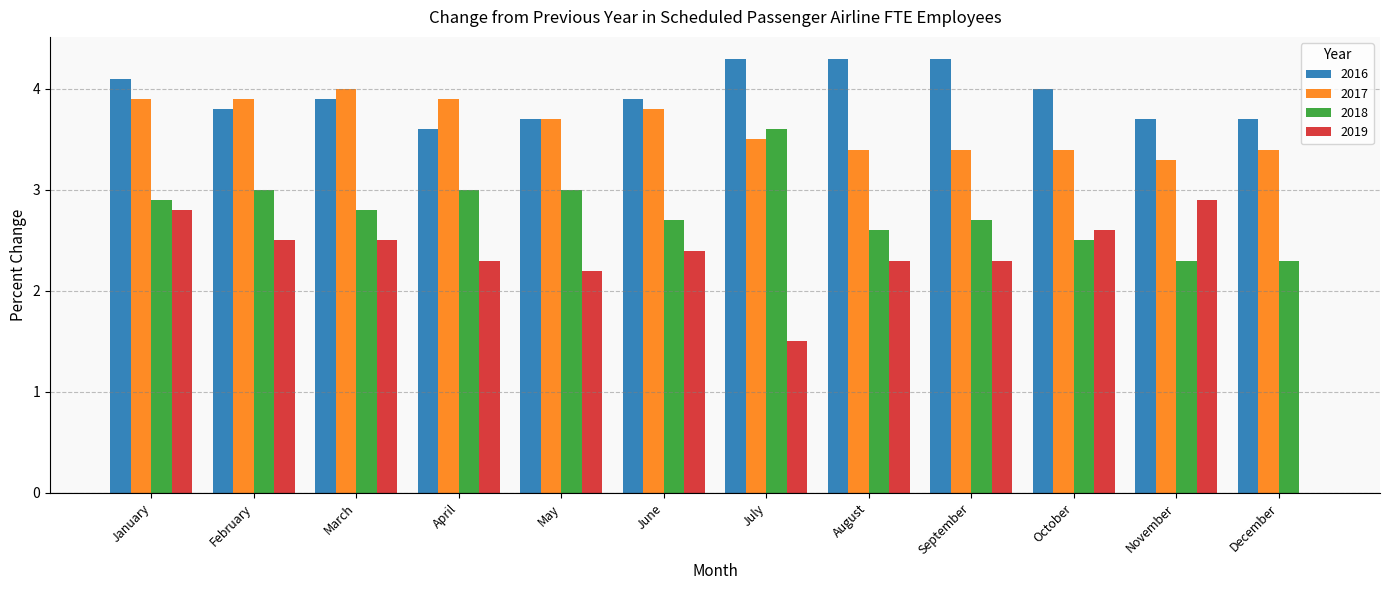

Reading right to left, transcribe all the data shown in this chart.

2016: 3.7	3.7	4.0	4.3	4.3	4.3	3.9	3.7	3.6	3.9	3.8	4.1
2017: 3.4	3.3	3.4	3.4	3.4	3.5	3.8	3.7	3.9	4.0	3.9	3.9
2018: 2.3	2.3	2.5	2.7	2.6	3.6	2.7	3.0	3.0	2.8	3.0	2.9
2019: 0.0	2.9	2.6	2.3	2.3	1.5	2.4	2.2	2.3	2.5	2.5	2.8